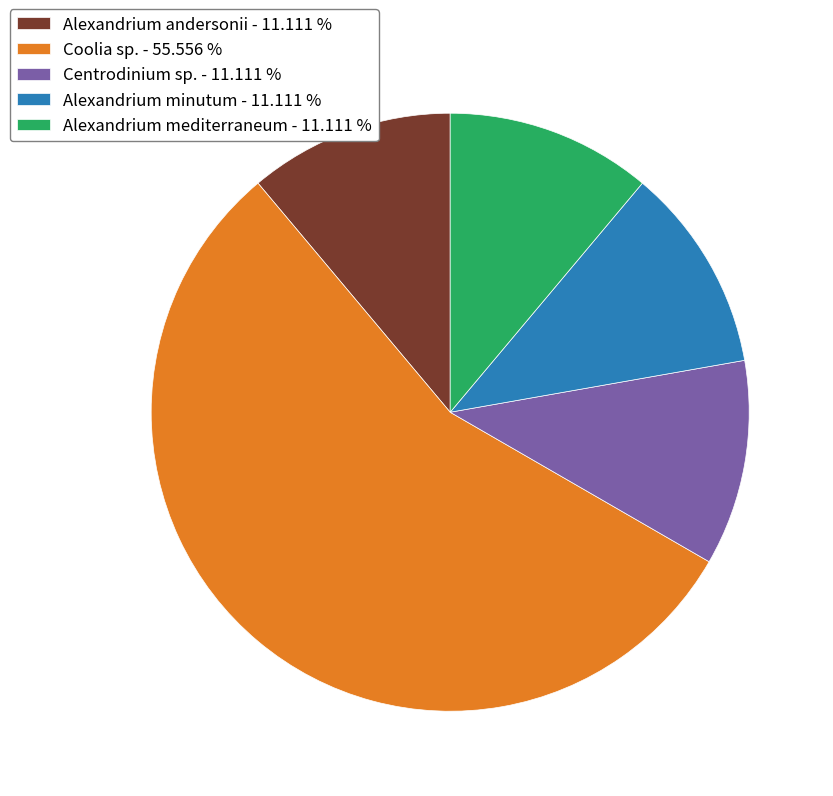

Combined, do Coolia sp. - 55.556 % and Alexandrium minutum - 11.111 % account for over 50%?

Yes